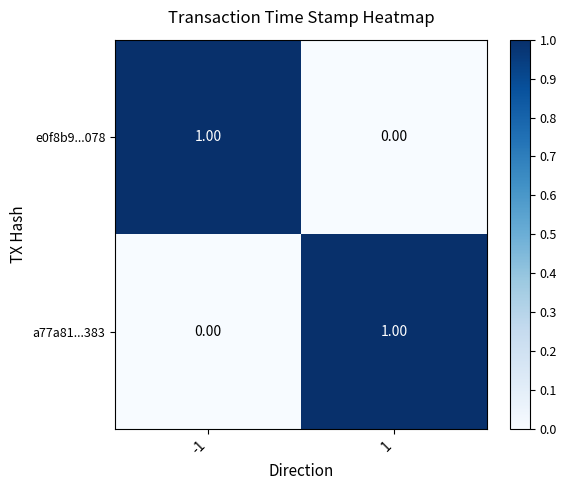

Rank the categories by a77a81...383 value from highest to lowest.

1, -1